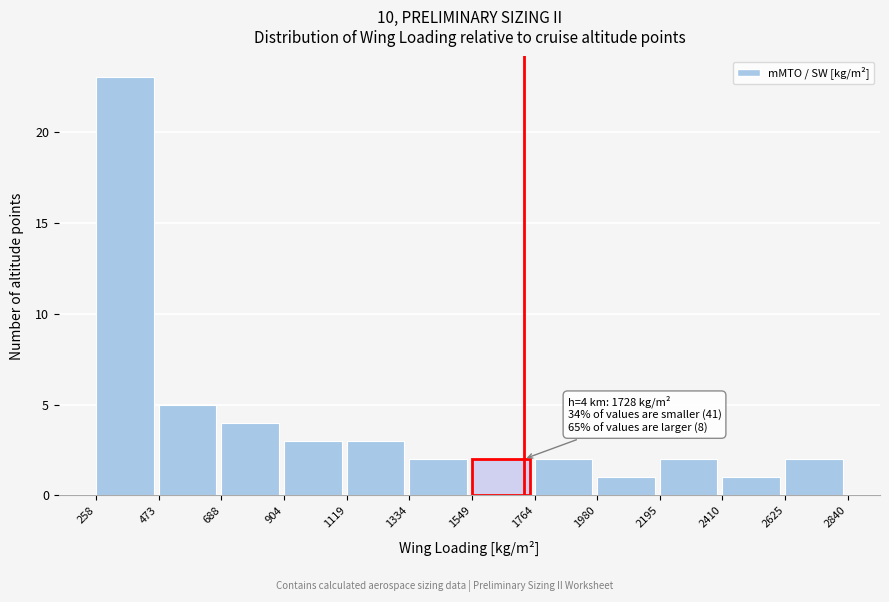

Which range on the x-axis has the tallest bar?

258 to 473